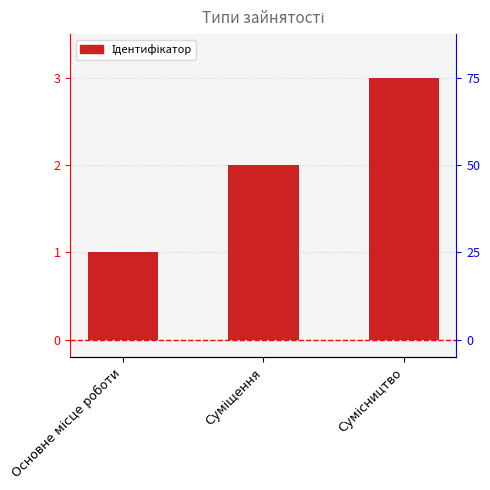

What is the change in value from Основне місце роботи to Сумісництво?

+2